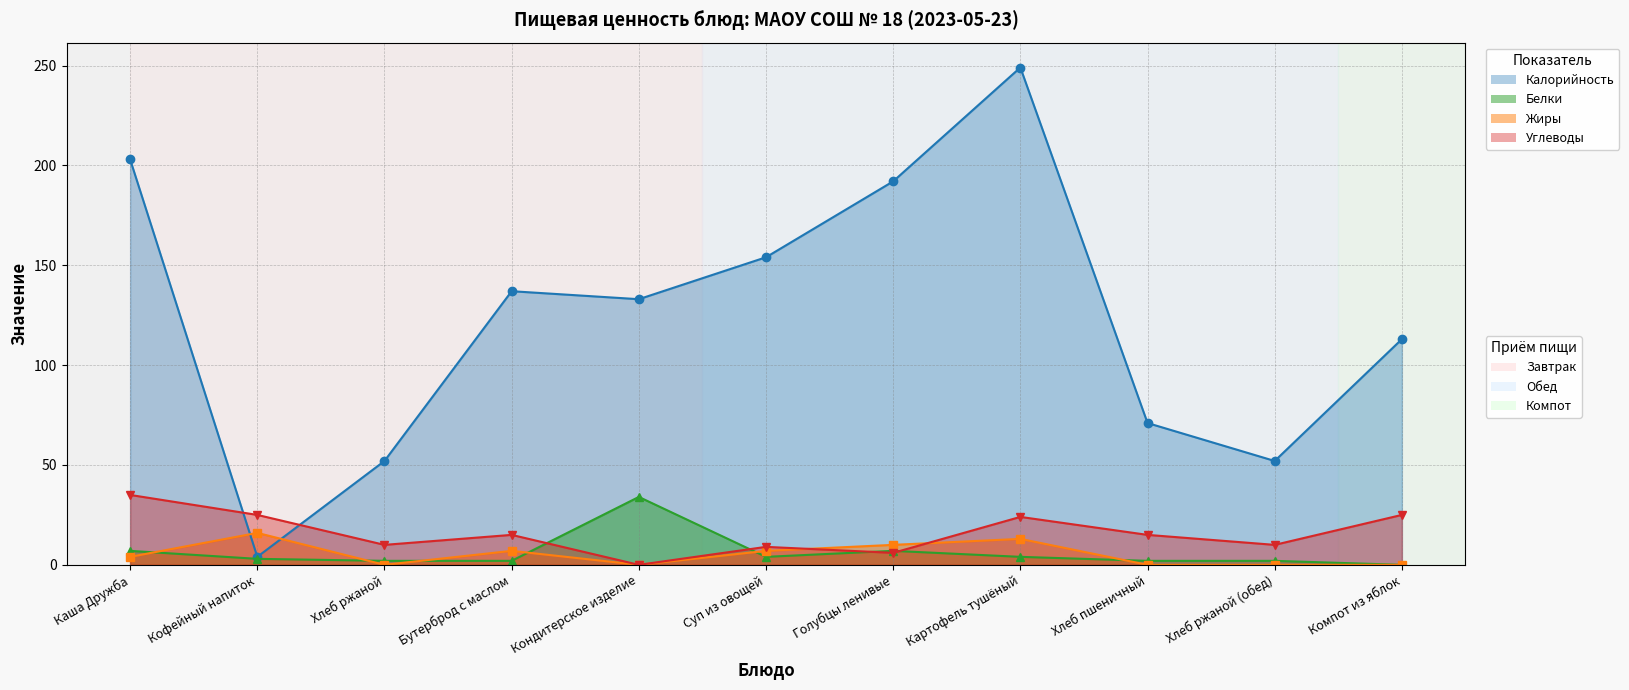

What is the sum of the Углеводы values at Кондитерское изделие and Картофель тушёный?

24